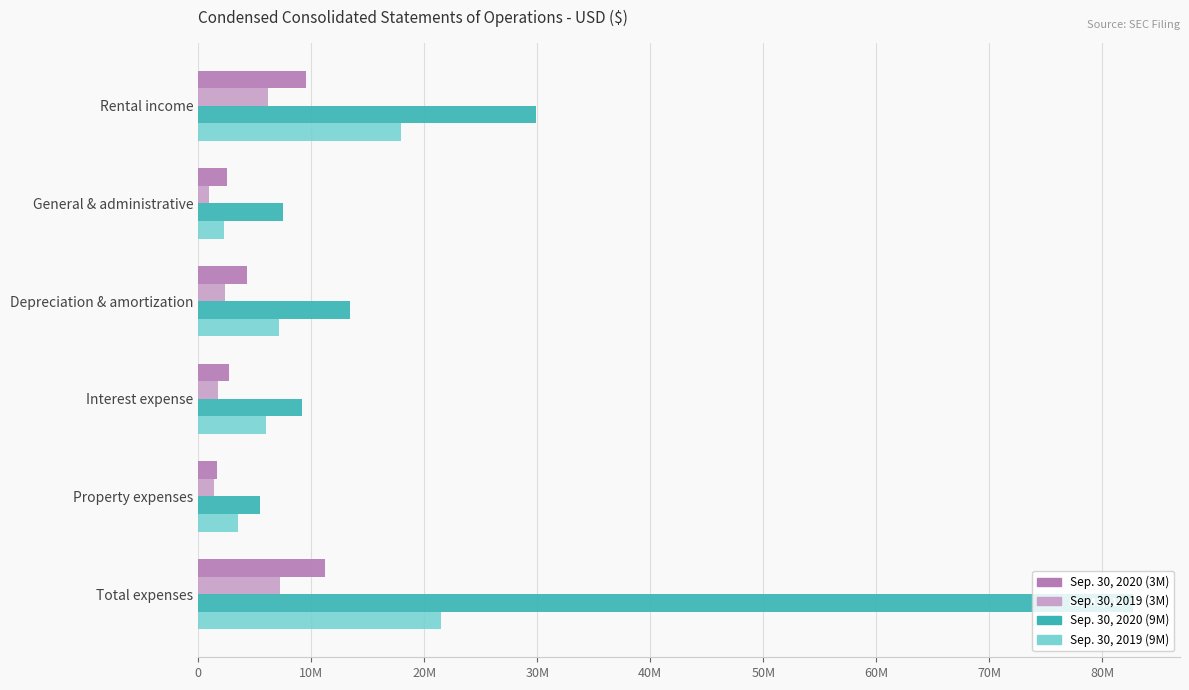

What are all the series names shown in the legend?

Sep. 30, 2020 (3M), Sep. 30, 2019 (3M), Sep. 30, 2020 (9M), Sep. 30, 2019 (9M)